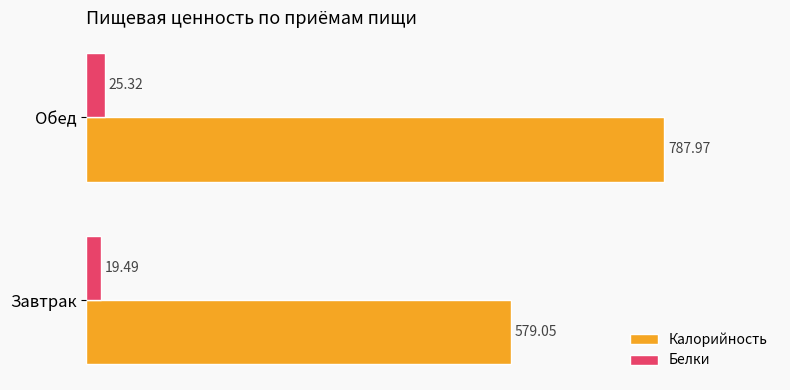

What is the difference between the maximum and minimum values in the Белки series?

5.8